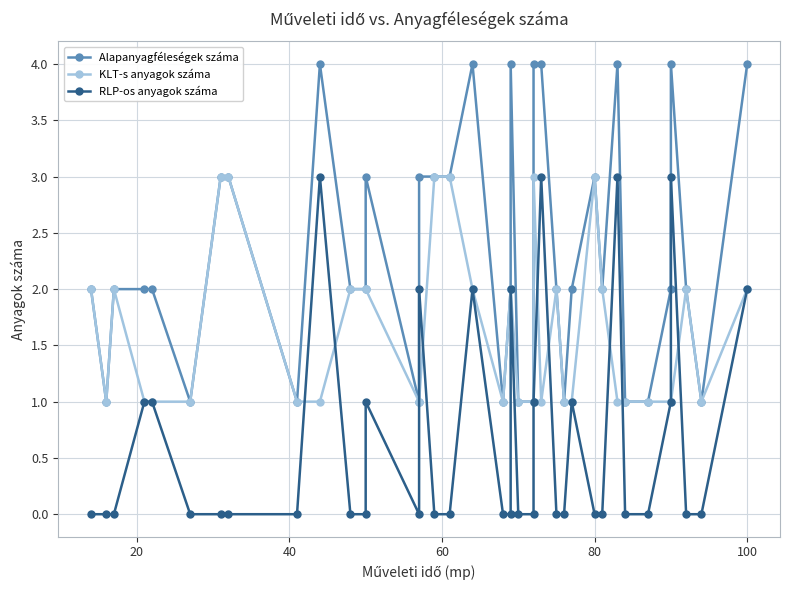

True or false: RLP-os anyagok száma has a value of -2 at 35.

False